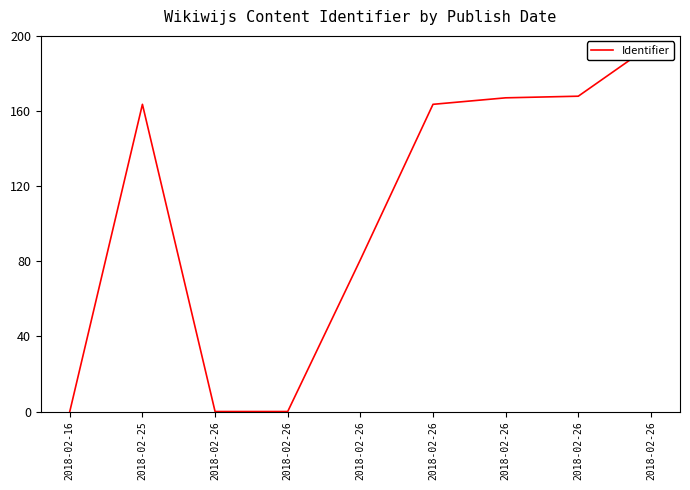

How many lines are shown in the chart?

1